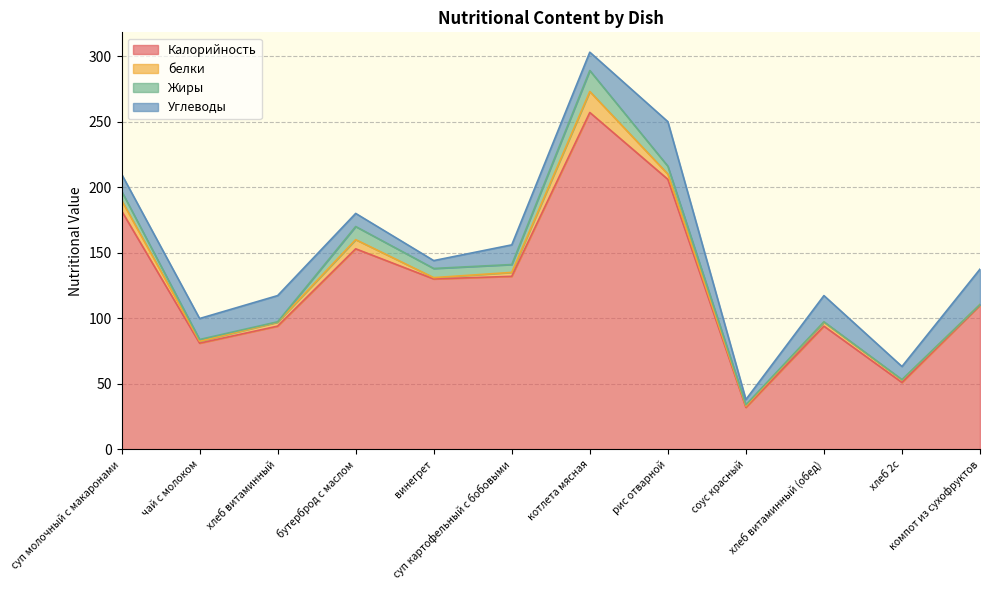

How many lines are shown in the chart?

4